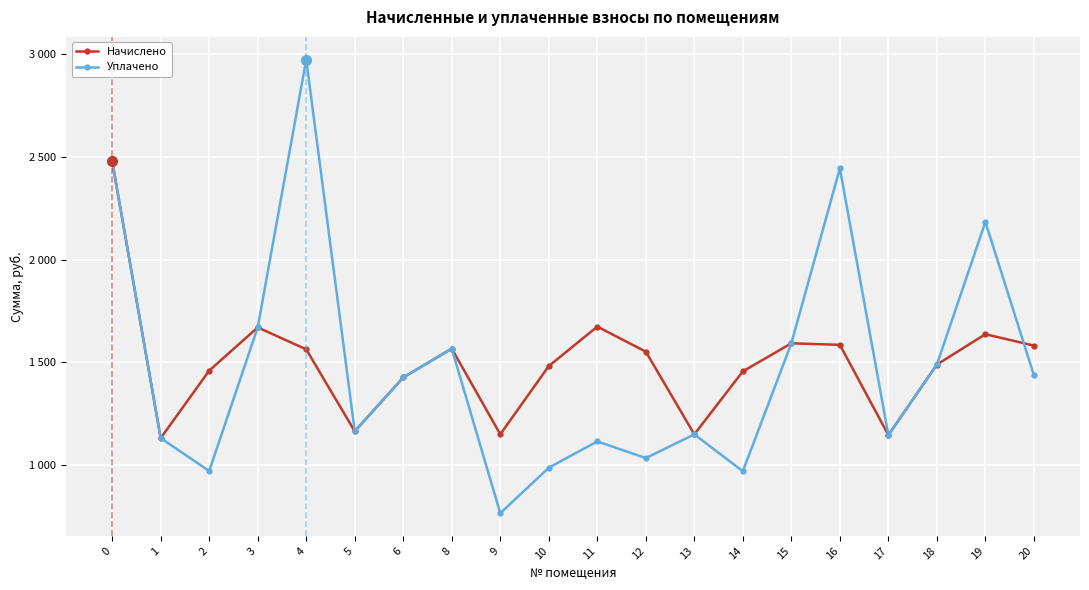

Rank the series by their maximum value, from lowest to highest.

Начислено, Уплачено